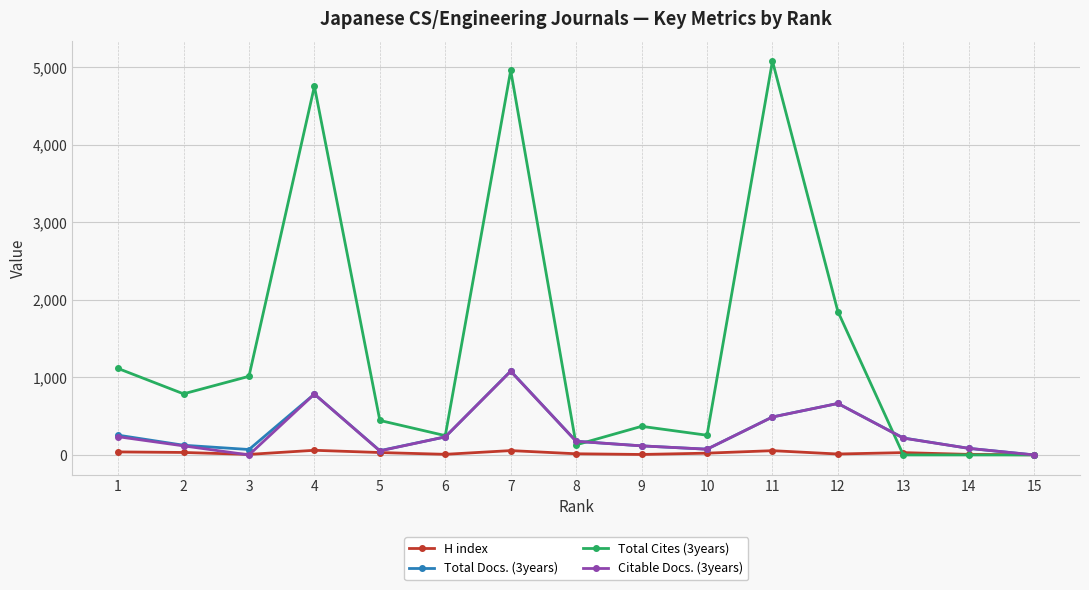

Where is Total Docs. (3years) nearest to the value 541?

11